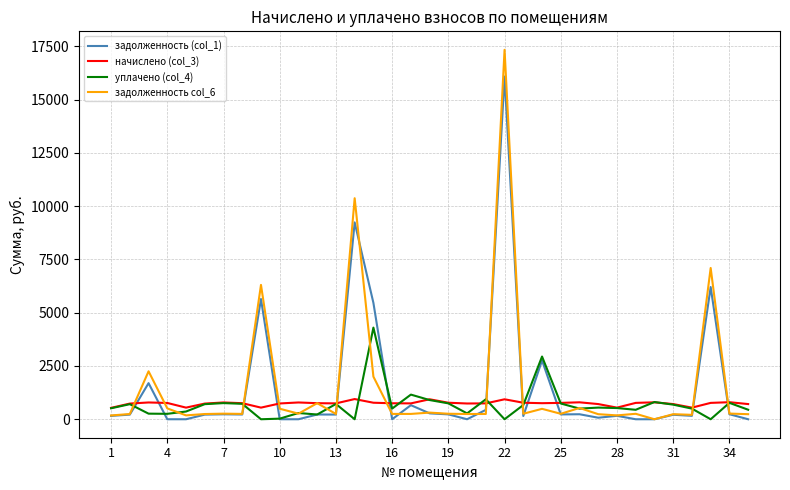

Rank the series by their maximum value, from highest to lowest.

задолженность col_6, задолженность (col_1), уплачено (col_4), начислено (col_3)